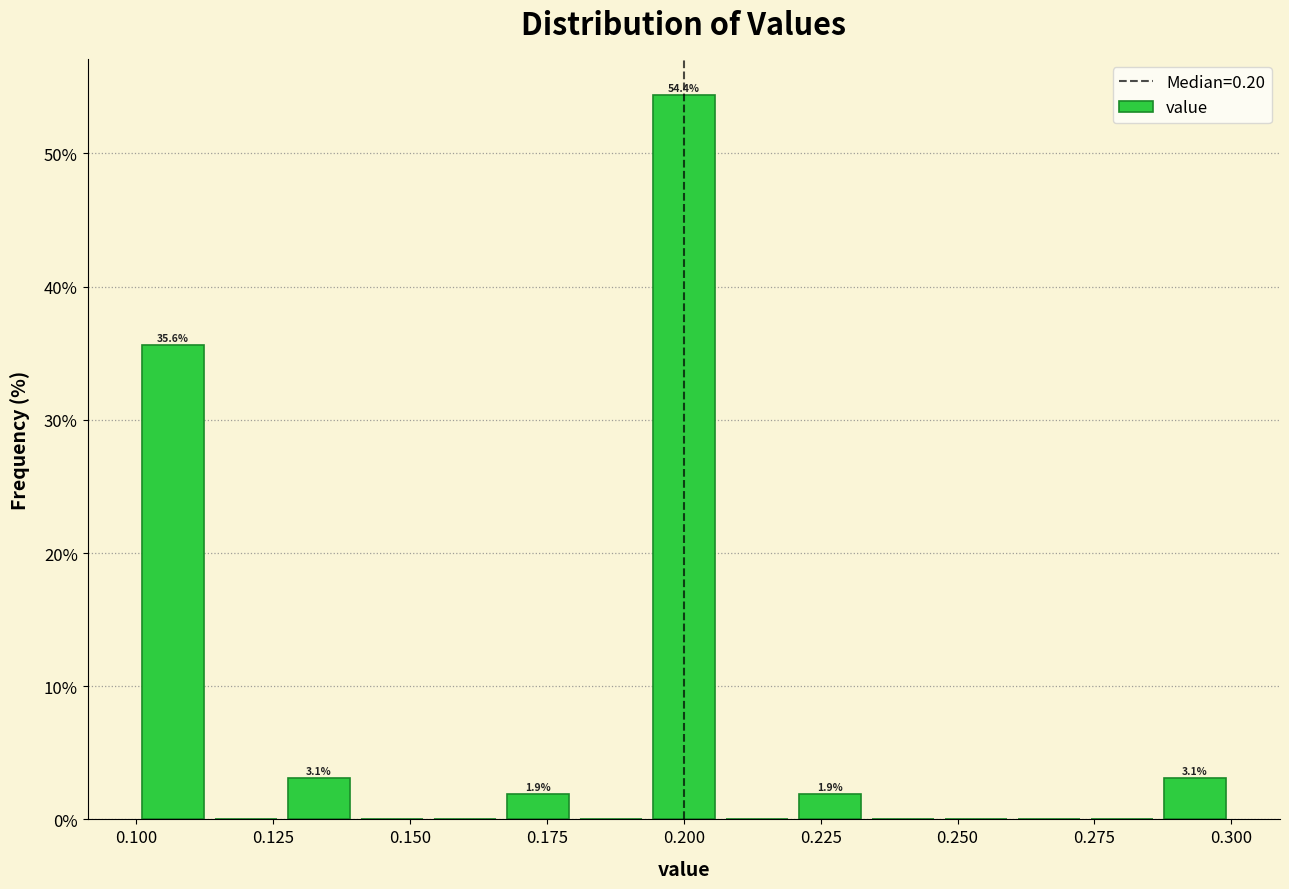

Around what value on the x-axis is the tallest bar? Give the approximate position of its centre, as read against the axis.

0.200